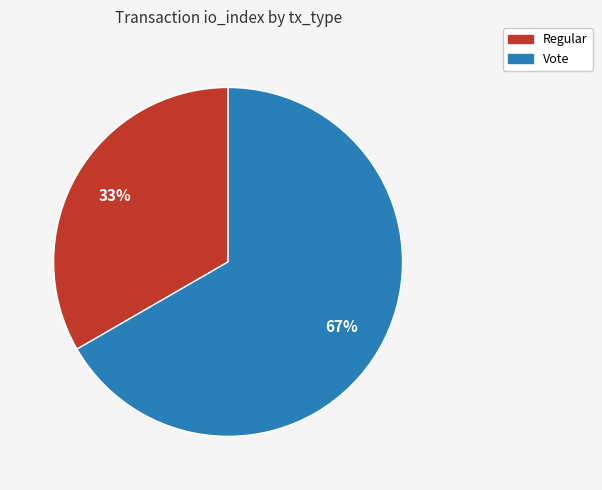

What is the ratio of the value at Vote to the value at Regular?

2.0